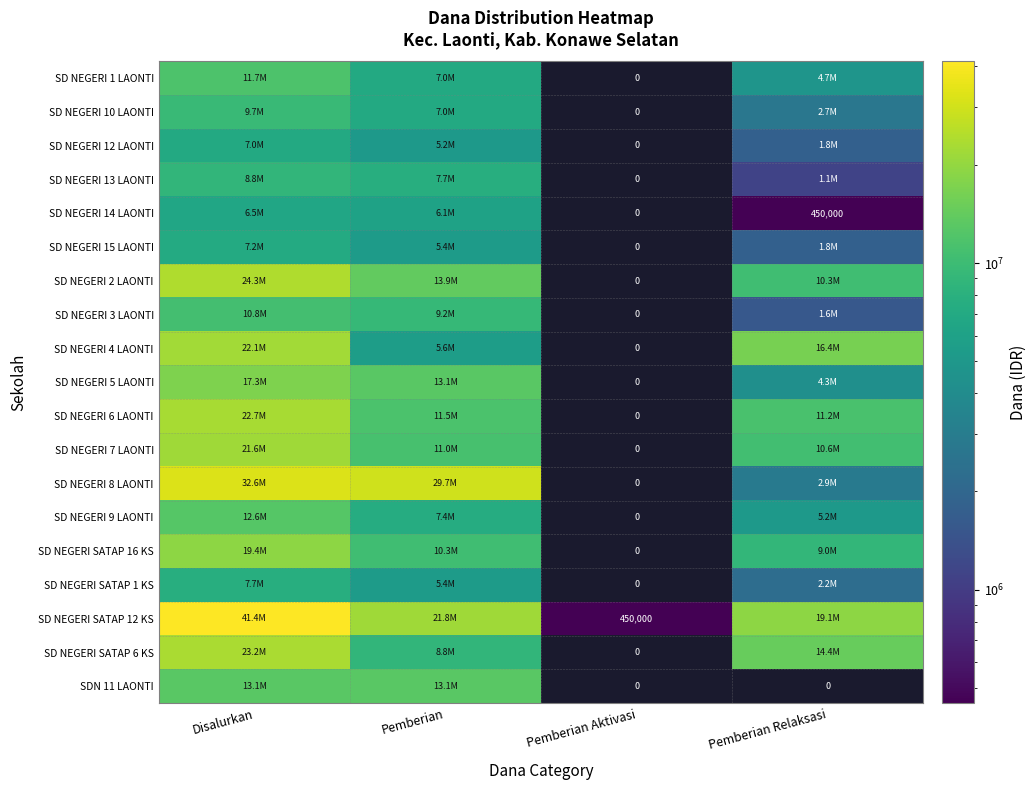

What is the smallest value displayed?

450000.0